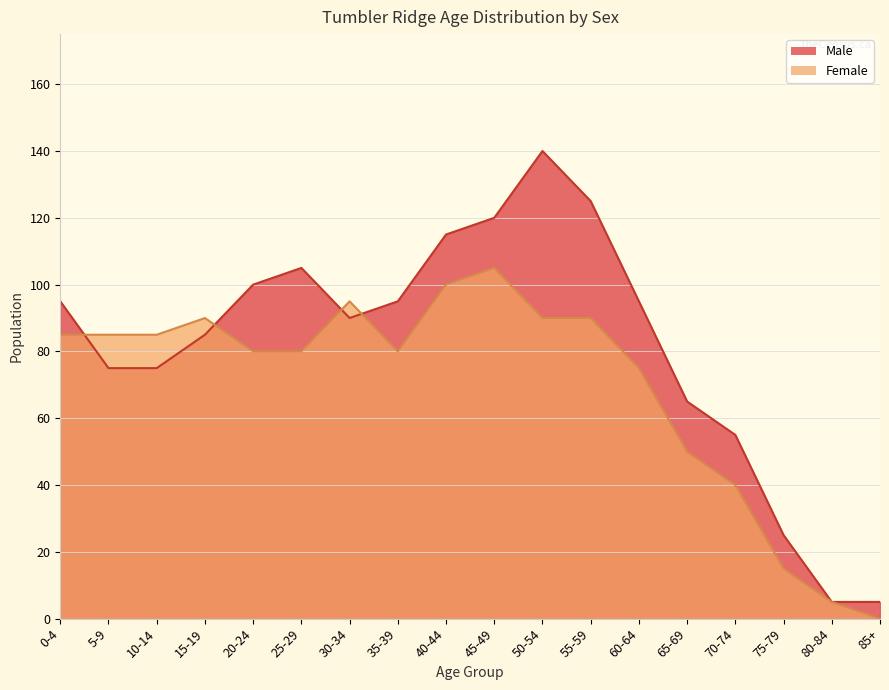

Where is the first local maximum for Male?

25-29